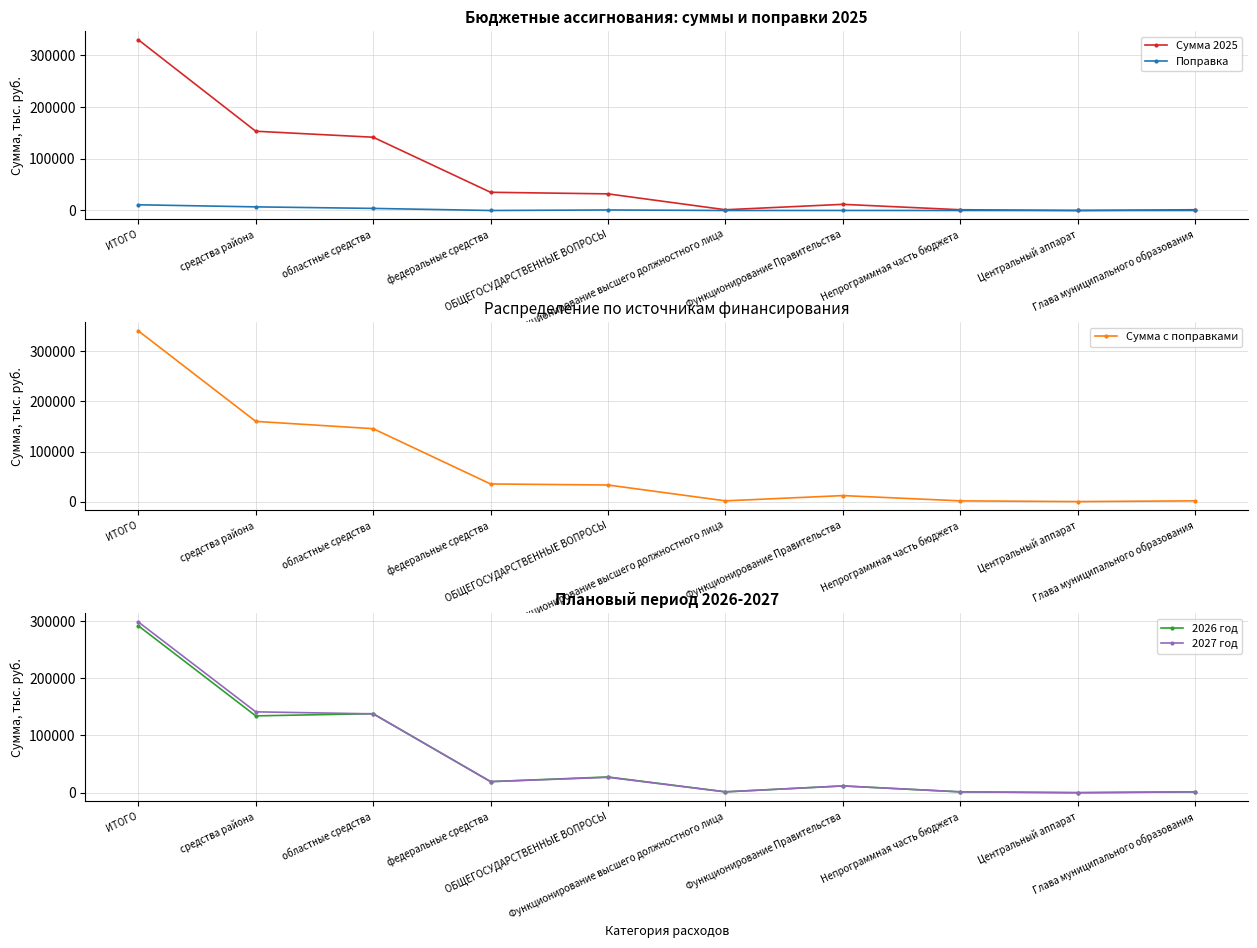

What is the difference between the second highest and second lowest values in the Сумма с поправками series?

158712.3